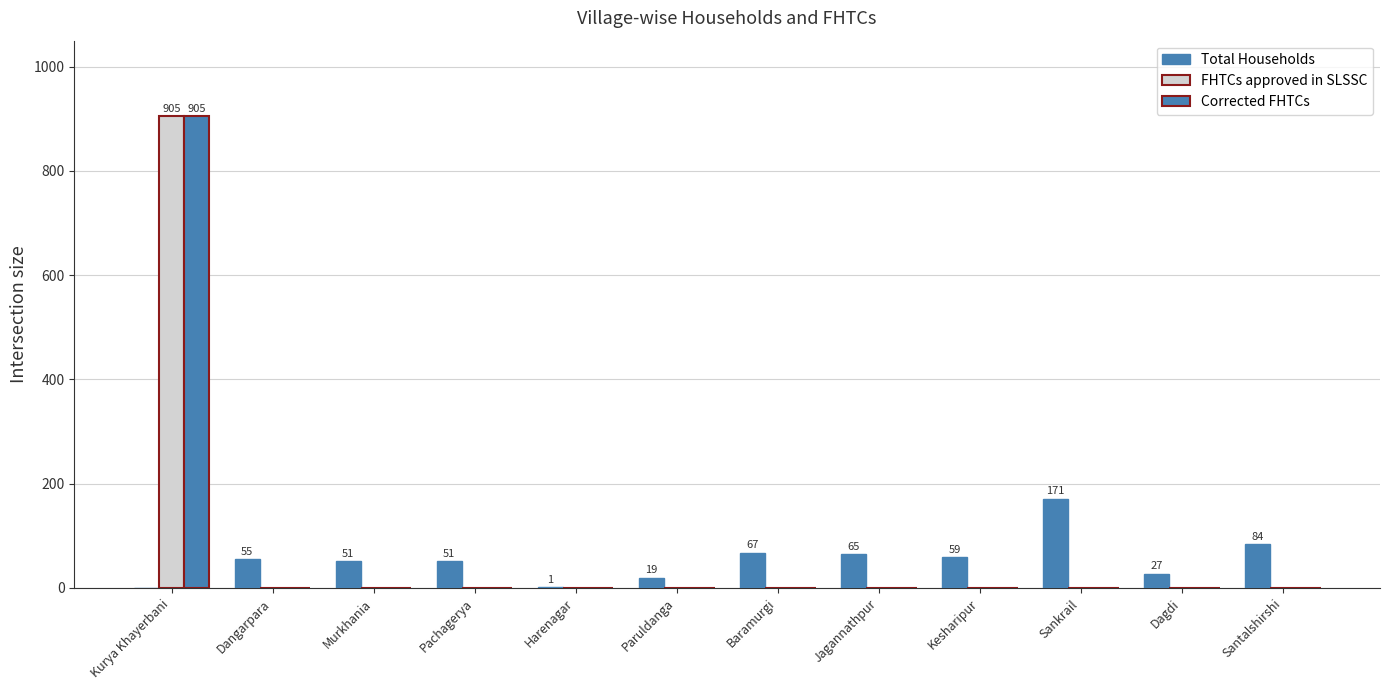

How many data points does each series have?

12